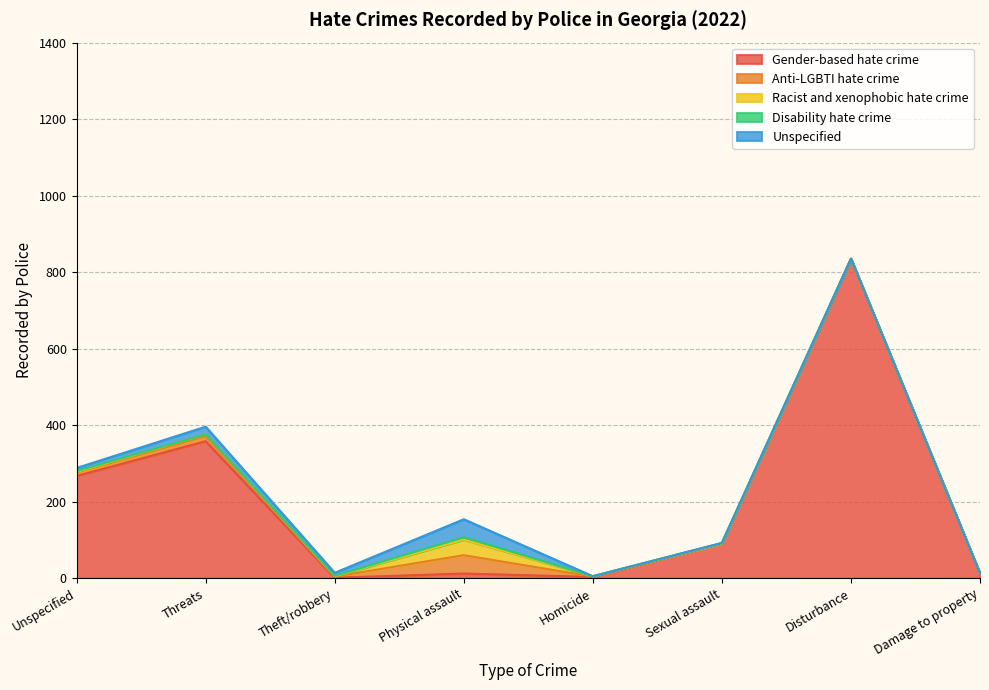

At which category is the sum across all series the highest?

Disturbance